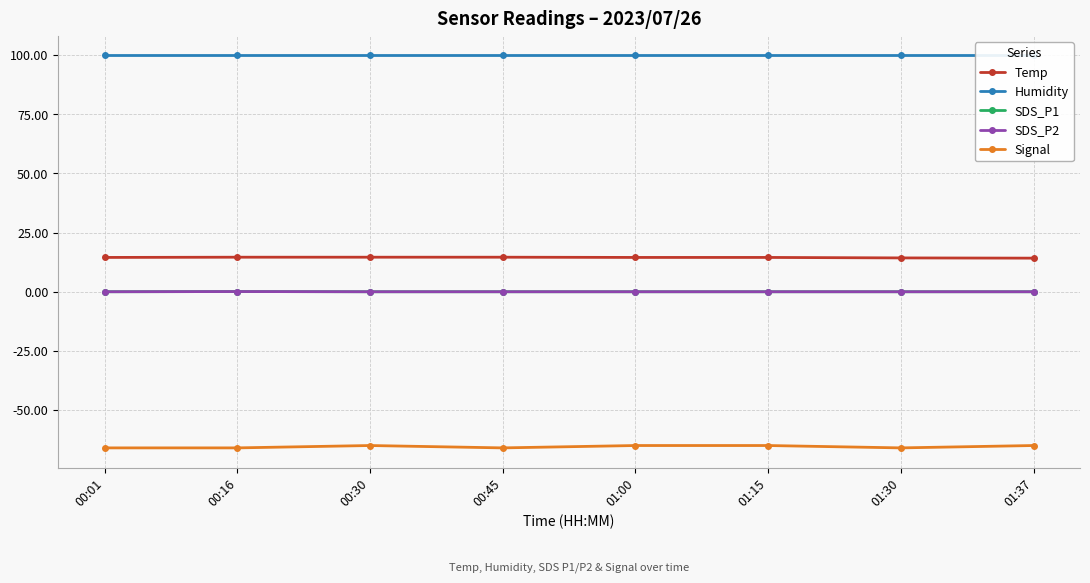

Reading right to left, list all the values displayed in this chart.

Temp: 01:37=14.2	01:30=14.3	01:15=14.5	01:00=14.5	00:45=14.6	00:30=14.6	00:16=14.6	00:01=14.5
Humidity: 01:37=99.9	01:30=99.9	01:15=99.9	01:00=99.9	00:45=99.9	00:30=99.9	00:16=99.9	00:01=99.9
SDS_P1: 01:37=0.0	01:30=0.0	01:15=0.0	01:00=0.0	00:45=0.0	00:30=0.0	00:16=0.1	00:01=0.0
SDS_P2: 01:37=0.0	01:30=0.0	01:15=0.0	01:00=0.0	00:45=0.0	00:30=0.0	00:16=0.1	00:01=0.0
Signal: 01:37=-65.0	01:30=-66.0	01:15=-65.0	01:00=-65.0	00:45=-66.0	00:30=-65.0	00:16=-66.0	00:01=-66.0